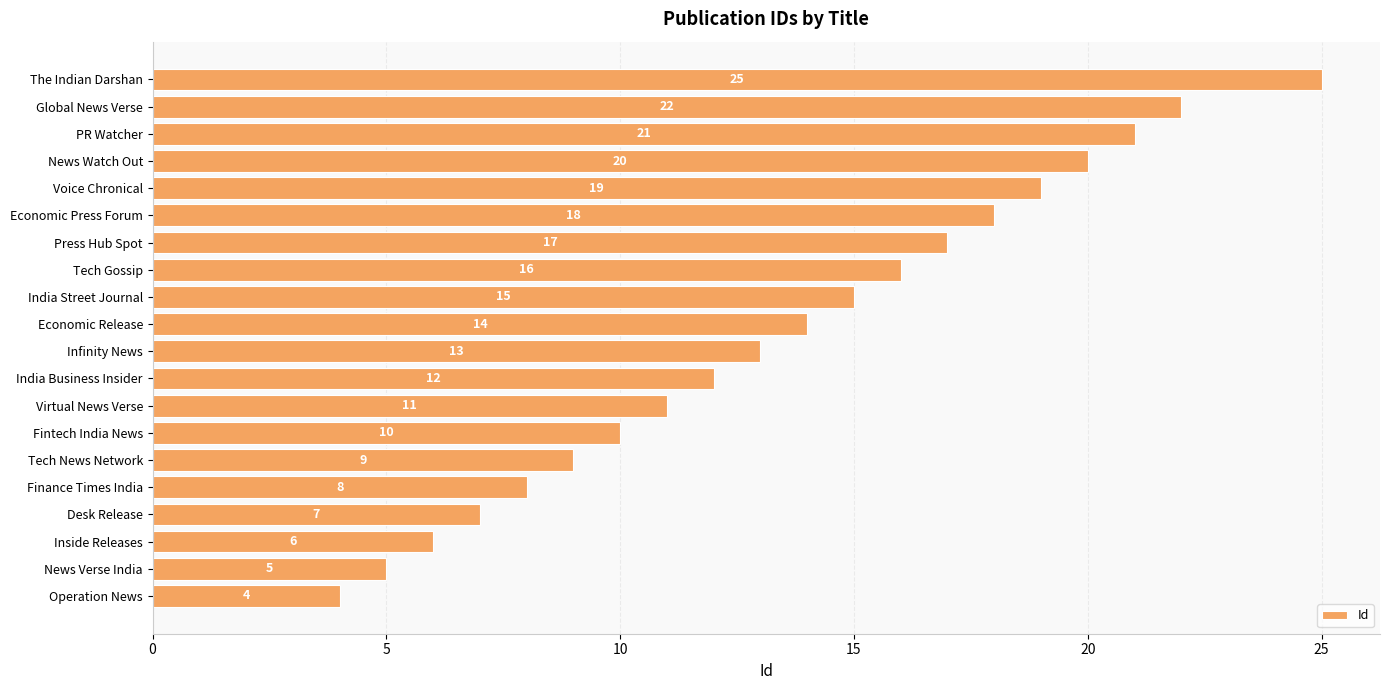

At which label is the value closest to 14?

Economic Release